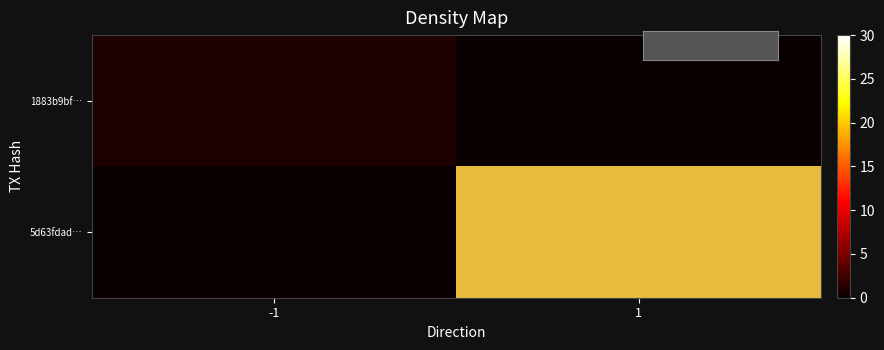

Rank the categories by 1883b9bf… value from lowest to highest.

-1, 1